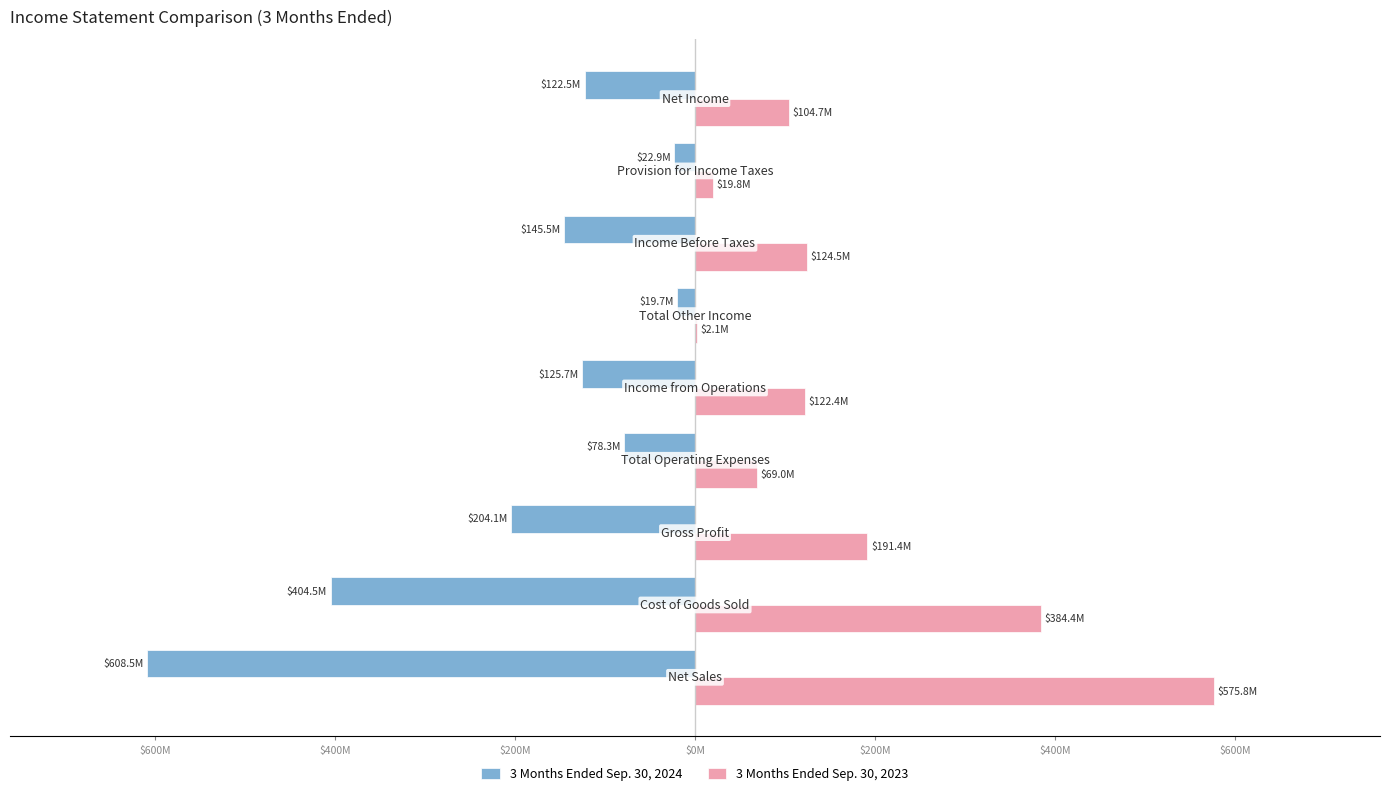

What are all the series names shown in the legend?

3 Months Ended Sep. 30, 2024, 3 Months Ended Sep. 30, 2023